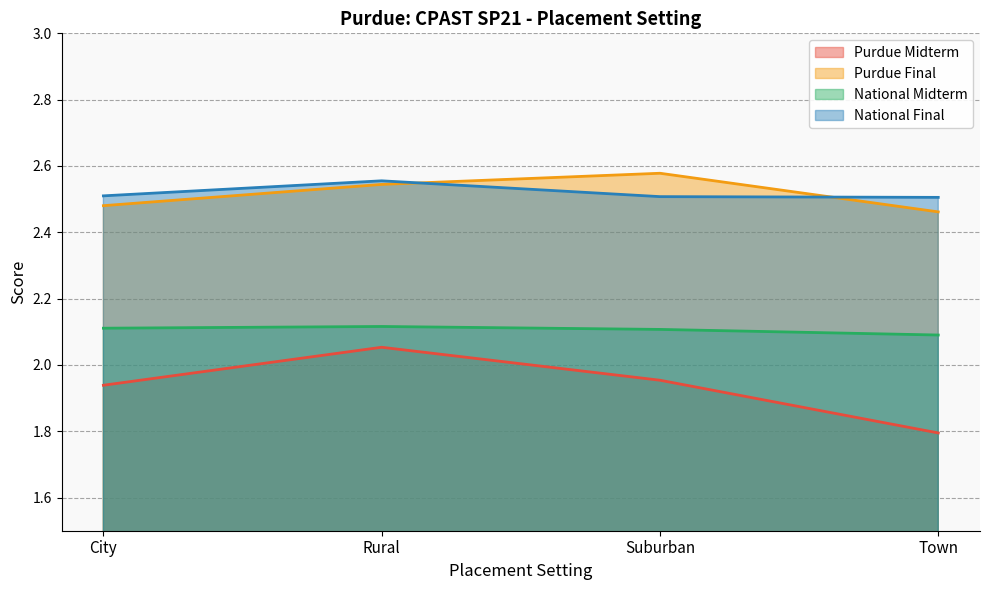

Rank the series by their maximum value, from highest to lowest.

Purdue Final, National Final, National Midterm, Purdue Midterm